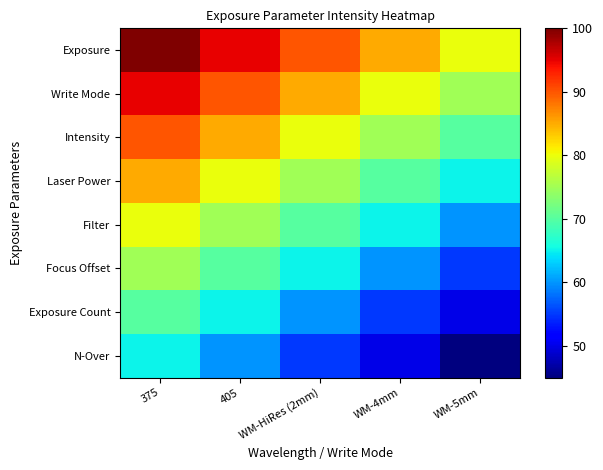

At which category does the chart reach its peak across all series?

375